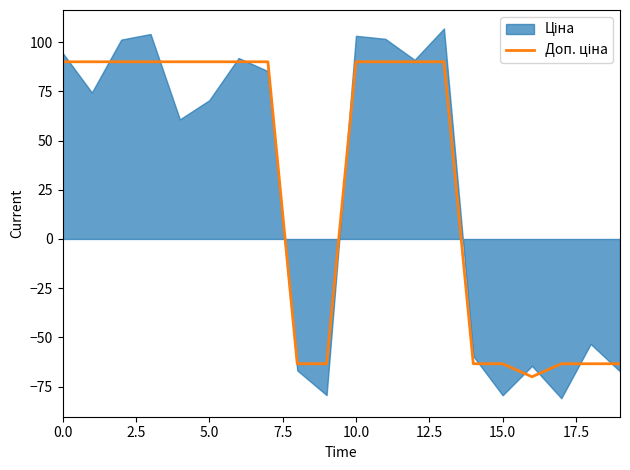

Reading left to right, list all the values displayed in this chart.

90.0	90.0	90.0	90.0	90.0	90.0	90.0	90.0	-63.4	-63.4	90.0	90.0	90.0	90.0	-63.4	-63.4	-70.0	-63.4	-63.4	-63.4